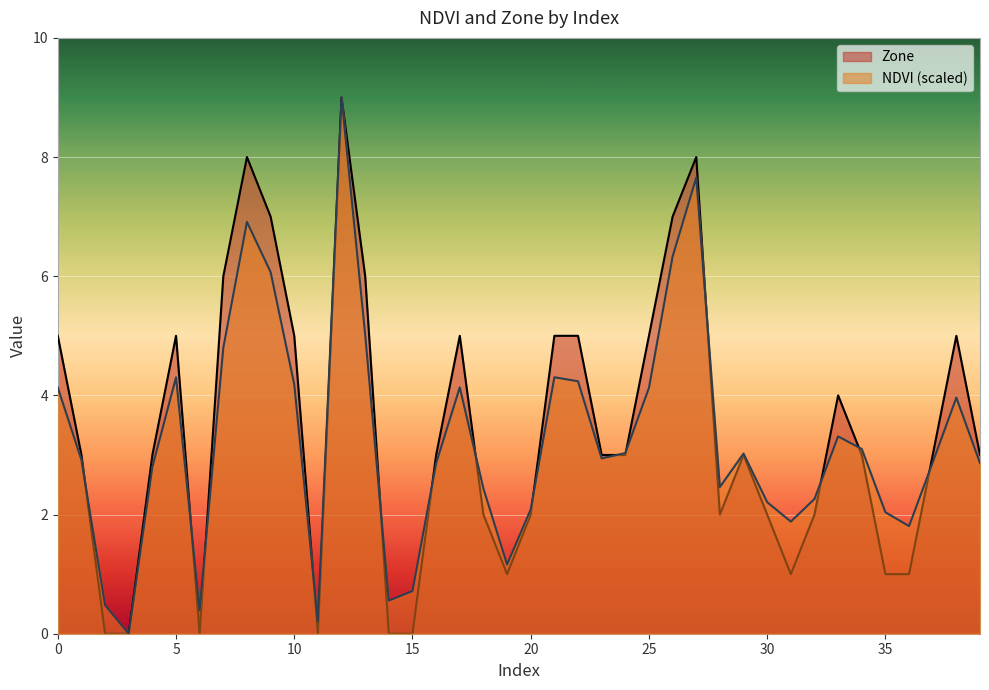

Where is Zone nearest to the value 4?

33